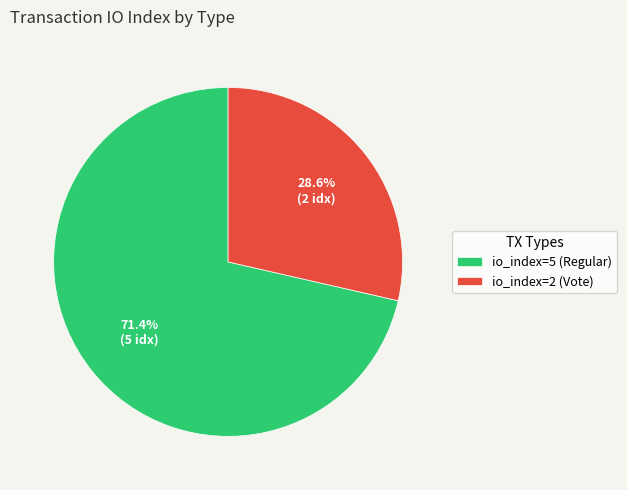

Is it true that io_index=2 (Vote) is 29% of the pie?

True